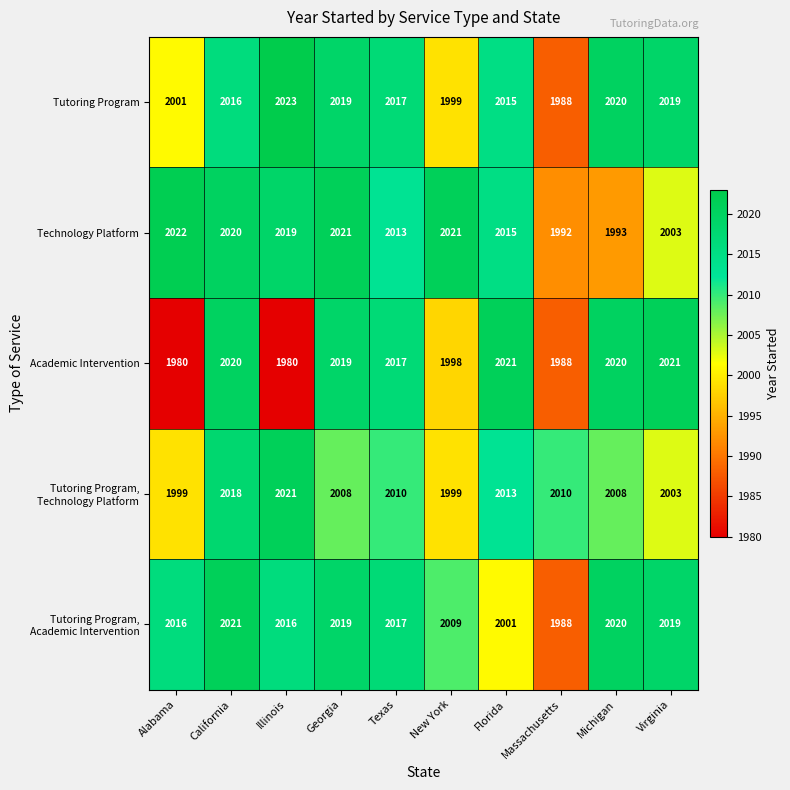

What is the total value across all series at Florida?

10065